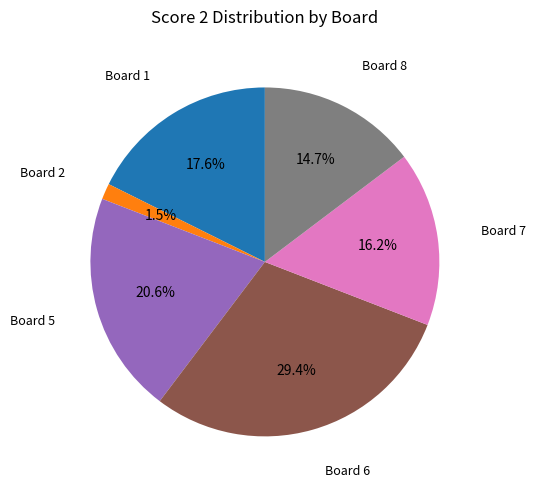

How many slices are in this pie chart?

6